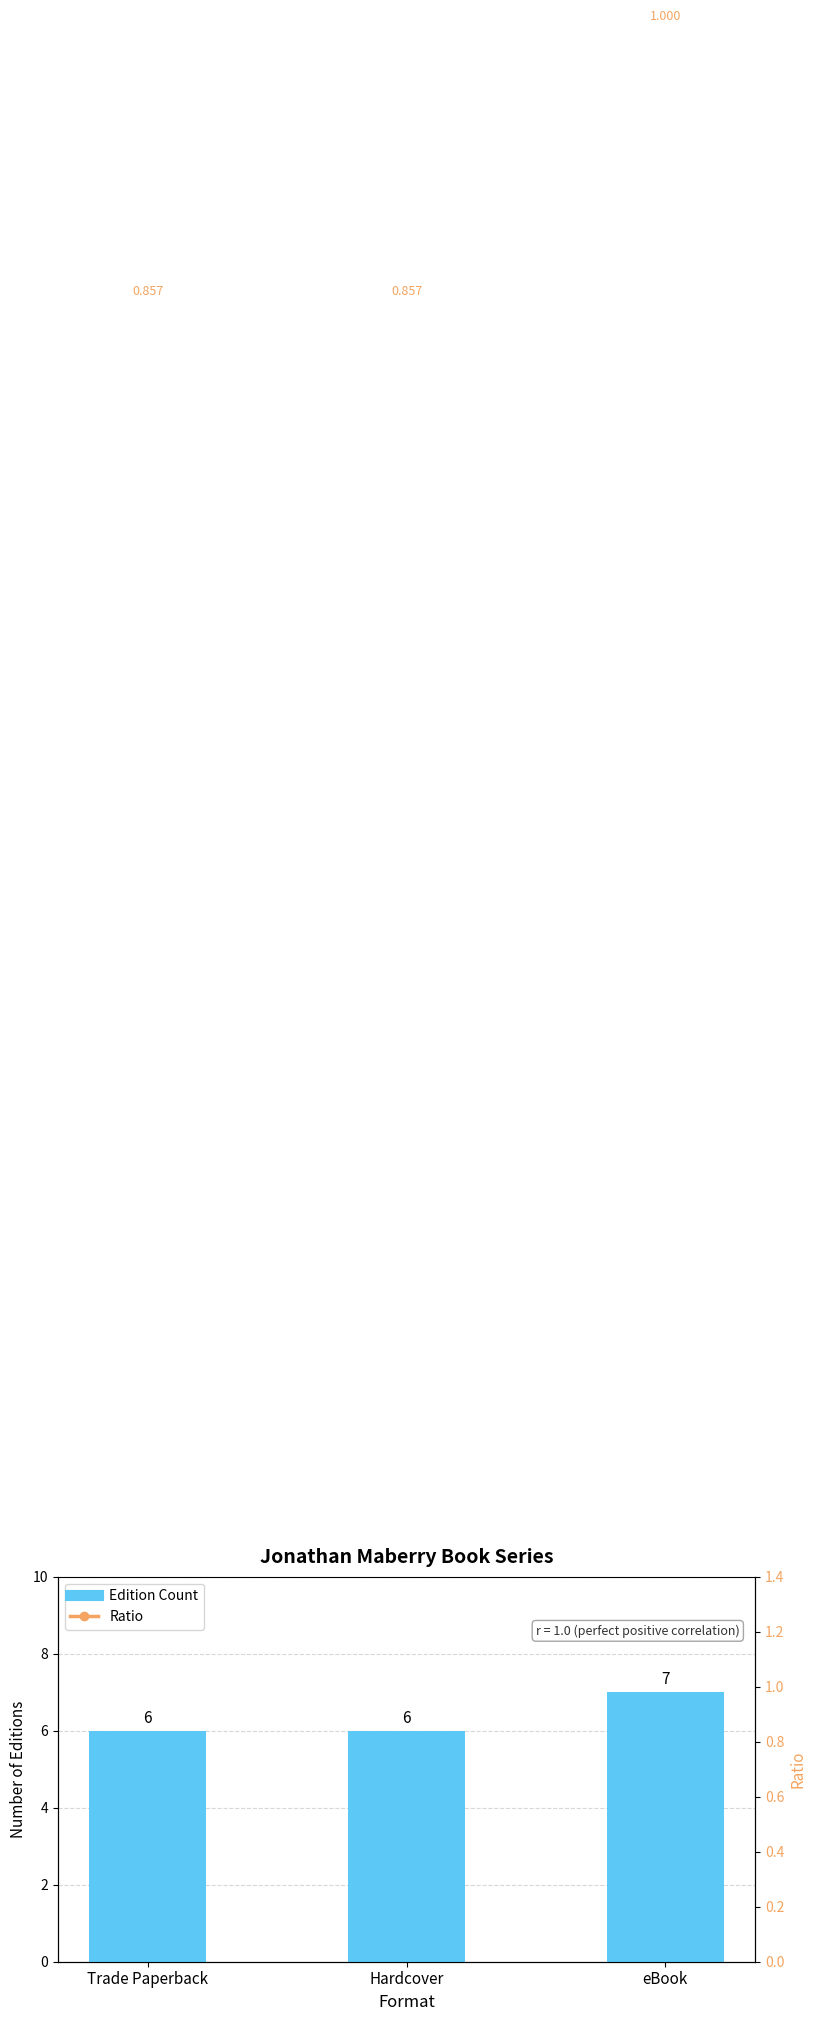

Is it true that Ratio equals 11 at eBook?

False